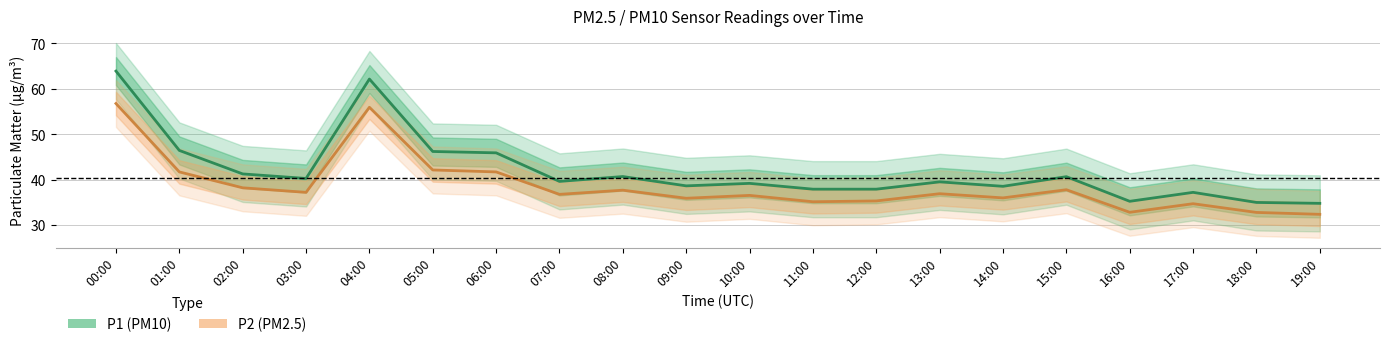

Rank the series at 01:00 from highest to lowest value.

P1 (PM10), P2 (PM2.5)